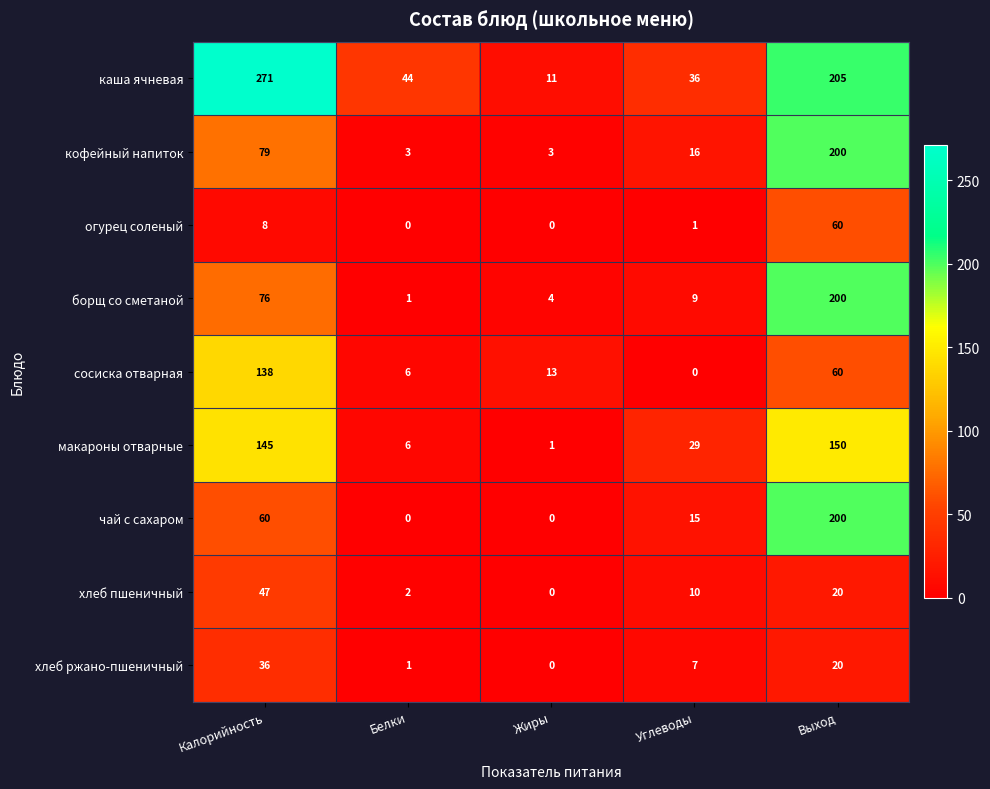

Is it true that сосиска отварная equals 13 at Жиры?

True